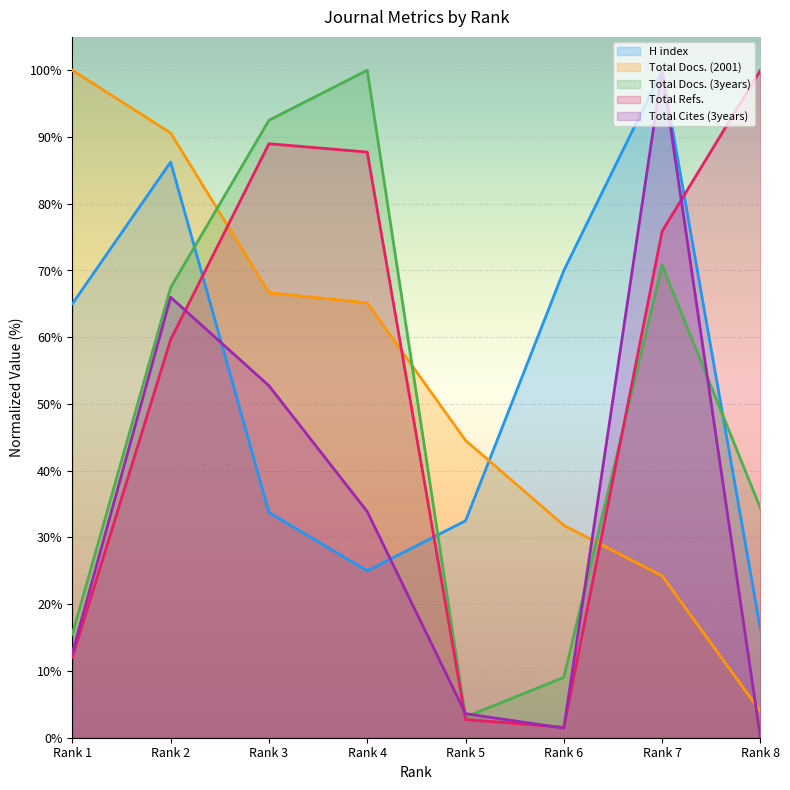

Between which two adjacent categories do Total Cites (3years) and H index first intersect?

Rank 2 and Rank 3